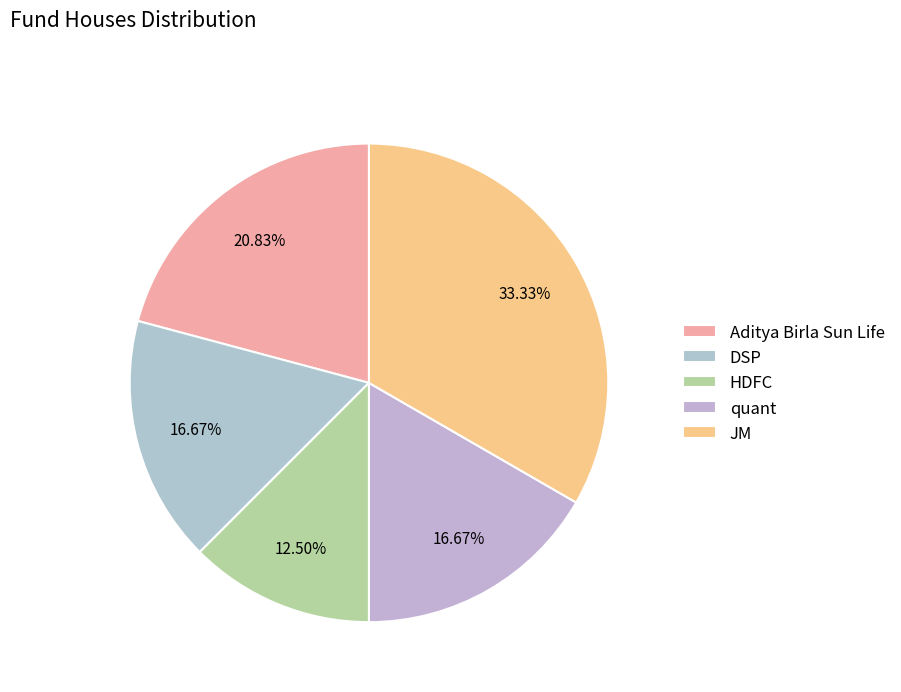

Which slice is the largest?

JM